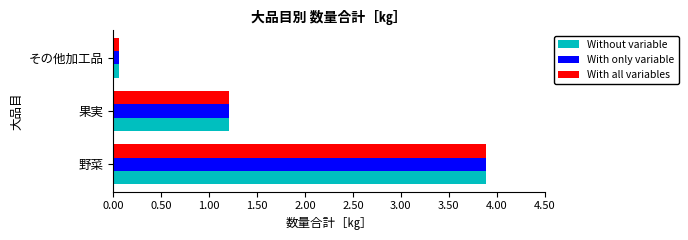

True or false: With only variable has a value of 0.1 at その他加工品.

True